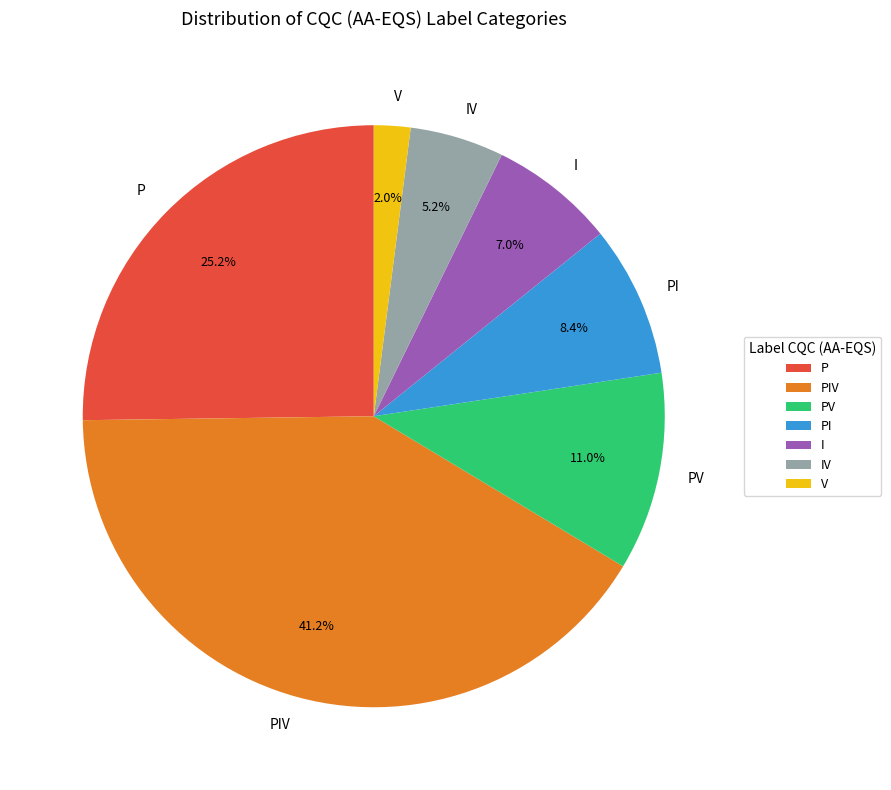

The PIV slice represents 31% of the pie. True or false?

False